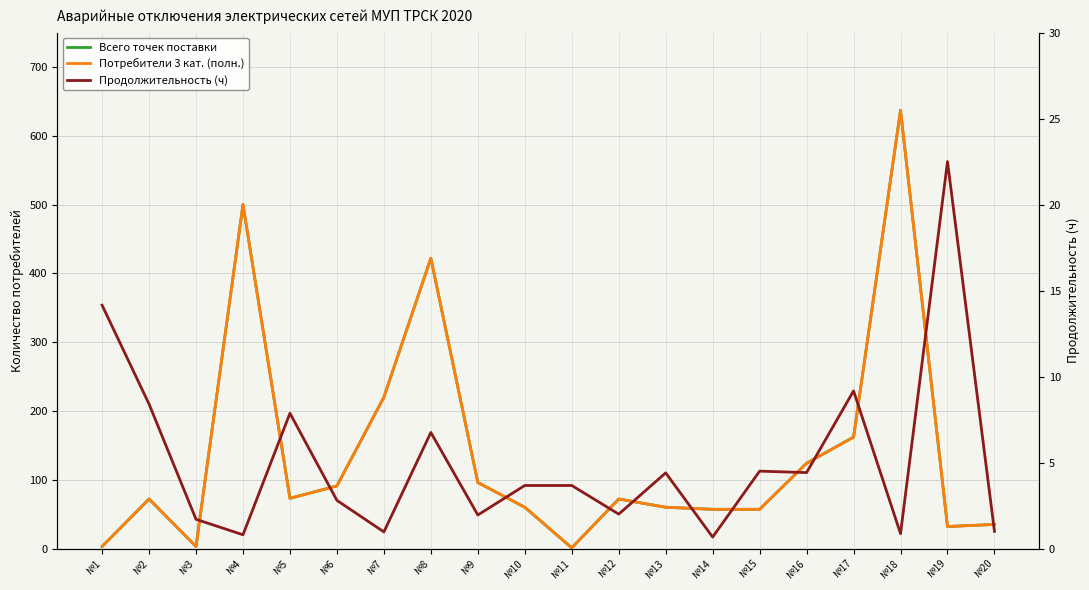

Where is the first local maximum for Всего точек поставки?

№2